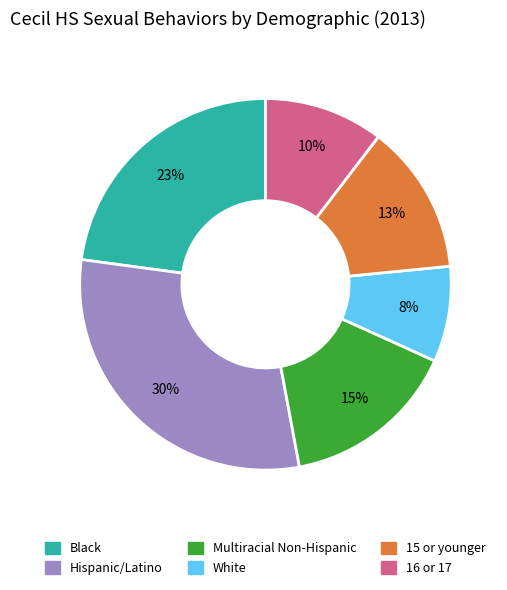

Does 15 or younger represent more than half of the total?

No